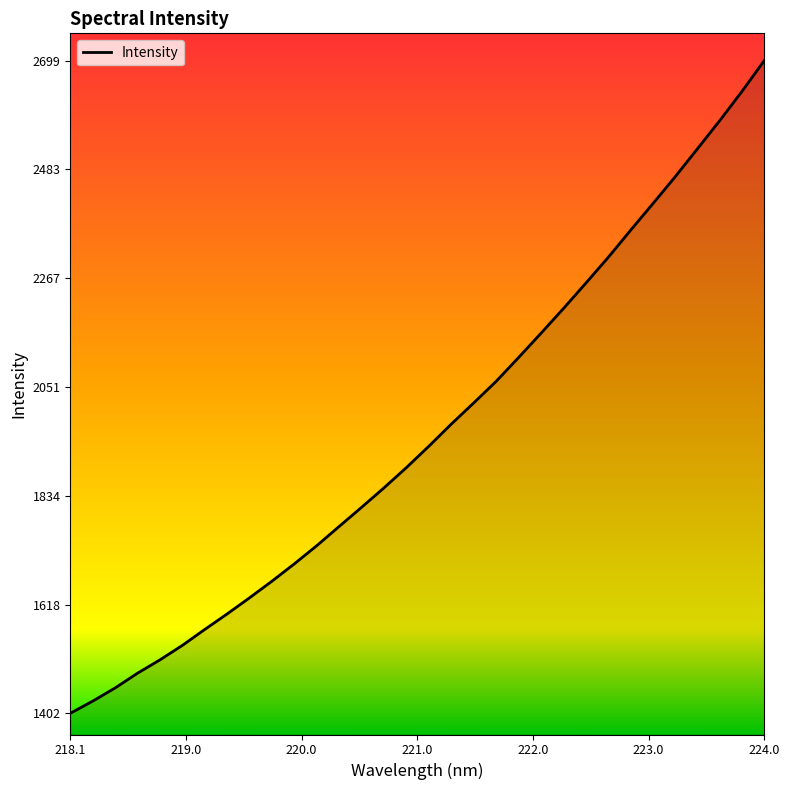

What is the minimum value shown in the chart?

1402.3